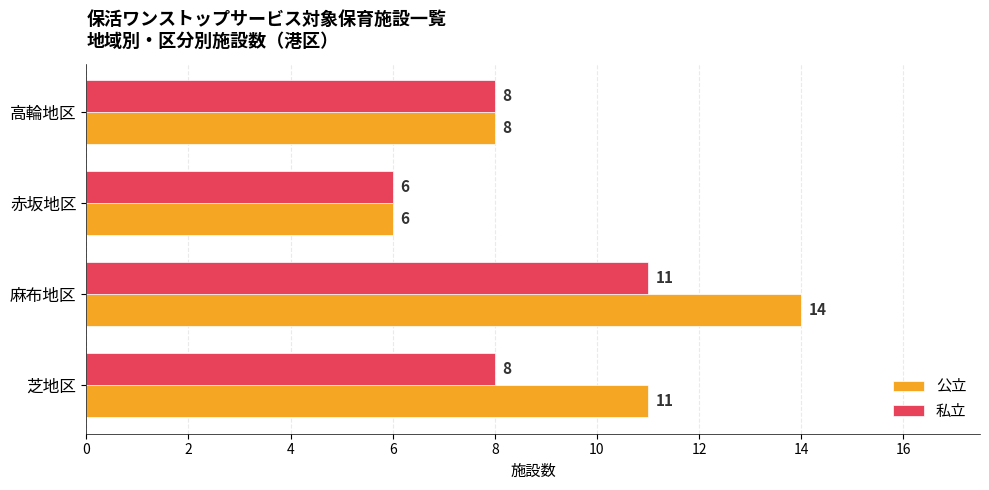

Count the 公立 values in the range 8 to 14.

3